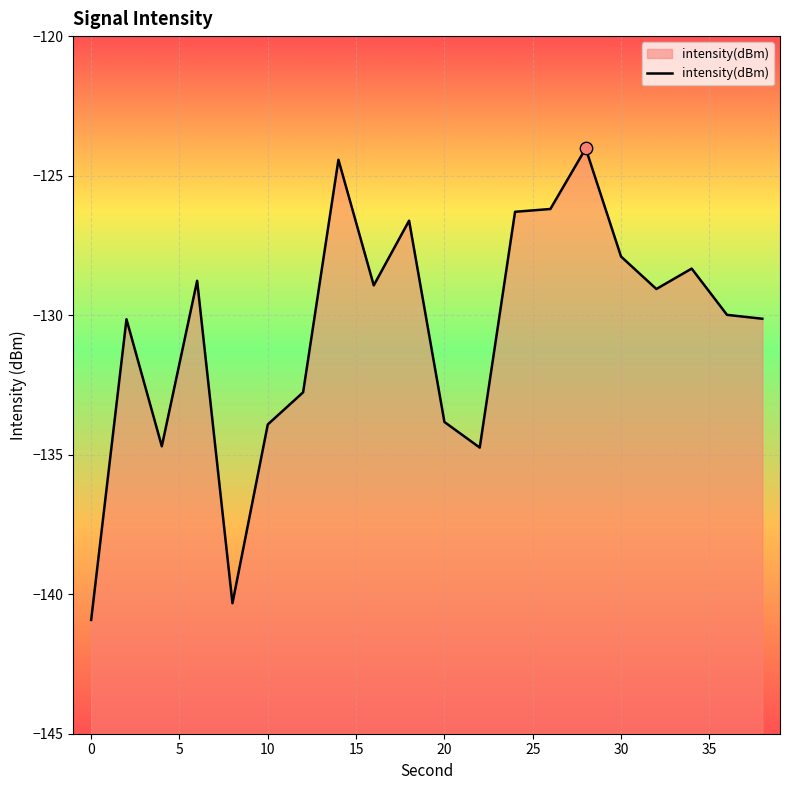

What is the change in value from 0 to 4?

+6.2